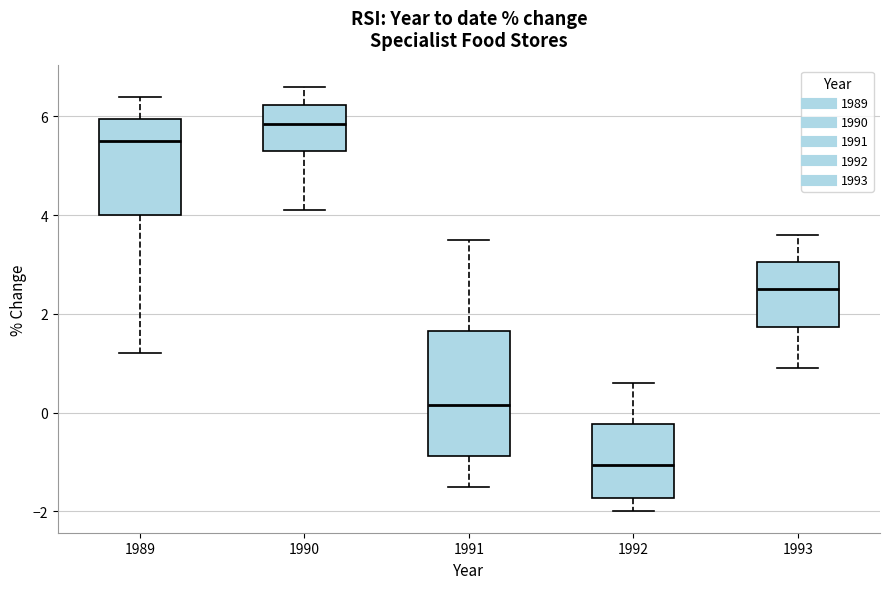

Which box's median line is the highest?

1990